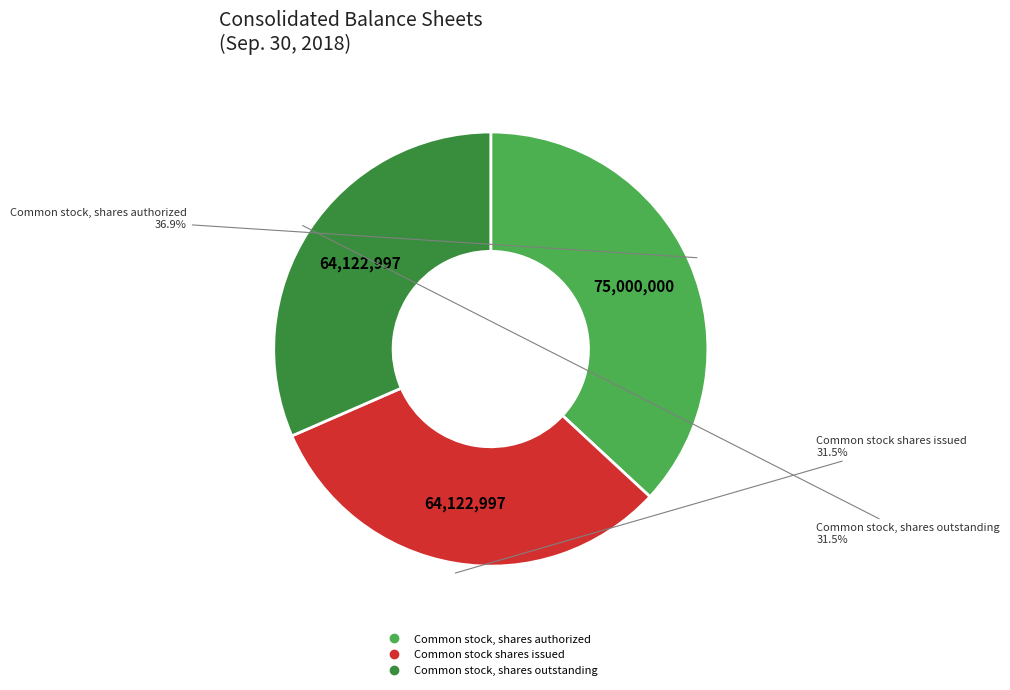

Is there any slice that represents more than half of the pie?

No